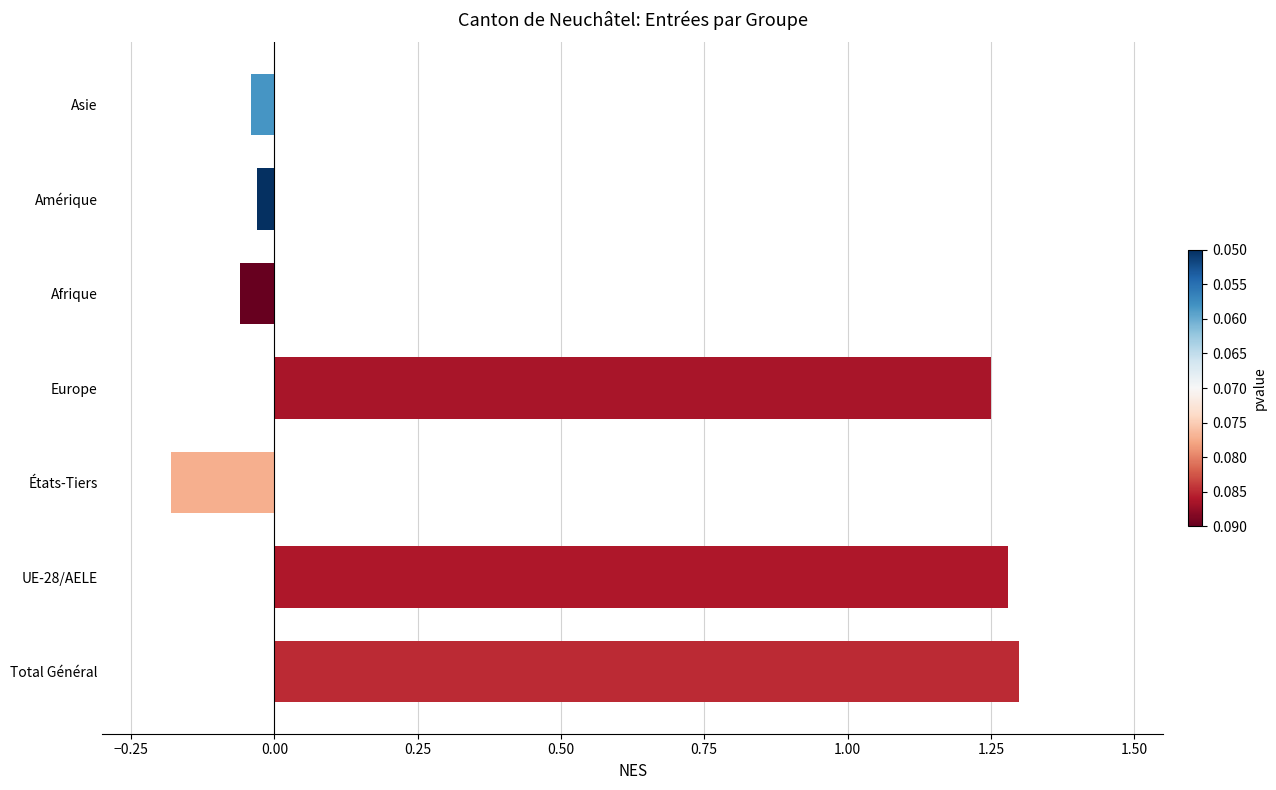

Which label corresponds to the smallest value in the chart?

États-Tiers